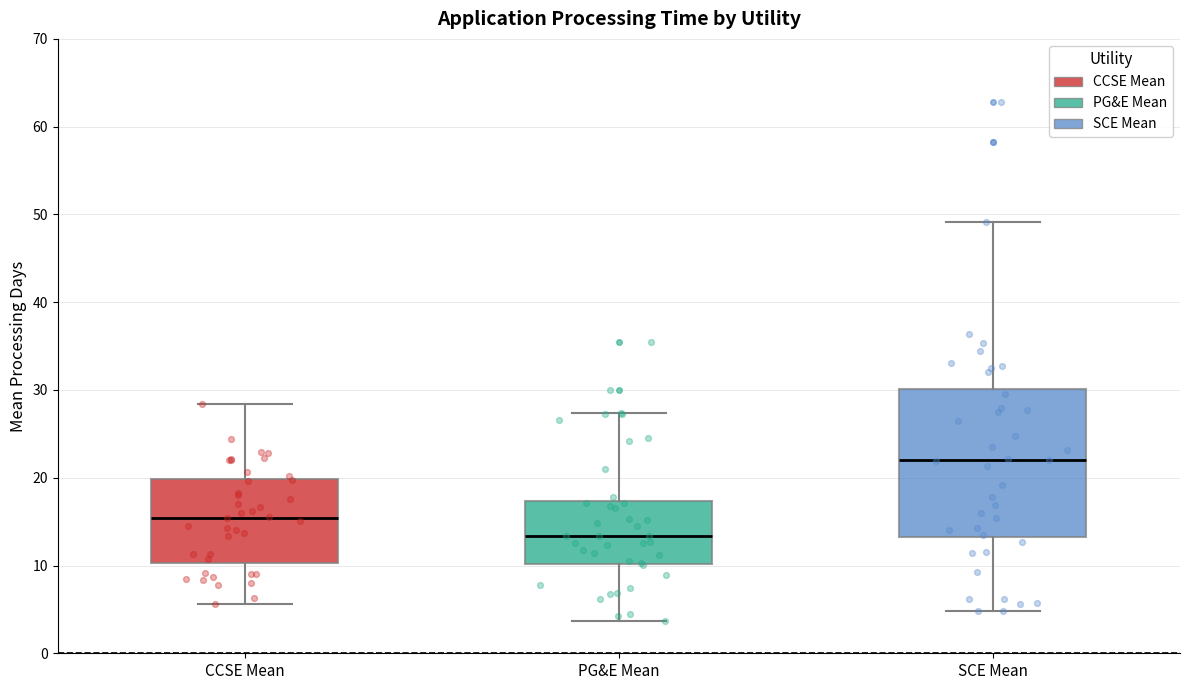

Which box's median line is the highest?

SCE Mean